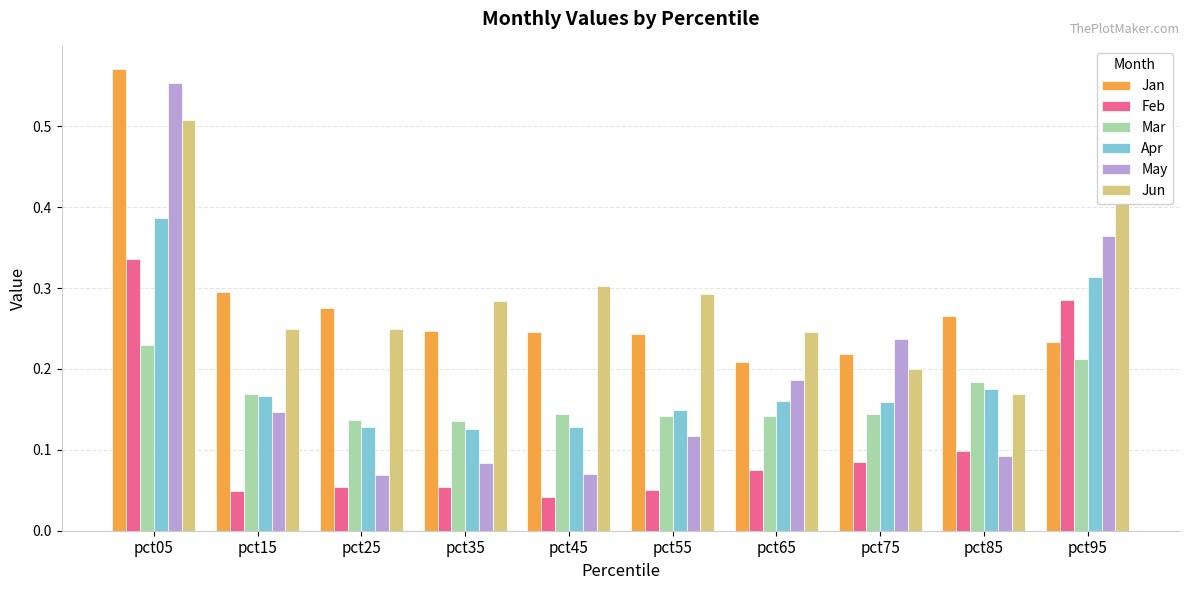

Which series has the largest range (max minus min)?

May